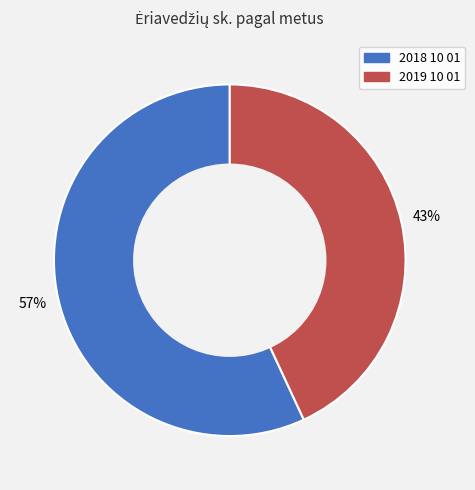

Which has a higher value, 2018 10 01 or 2019 10 01?

2018 10 01